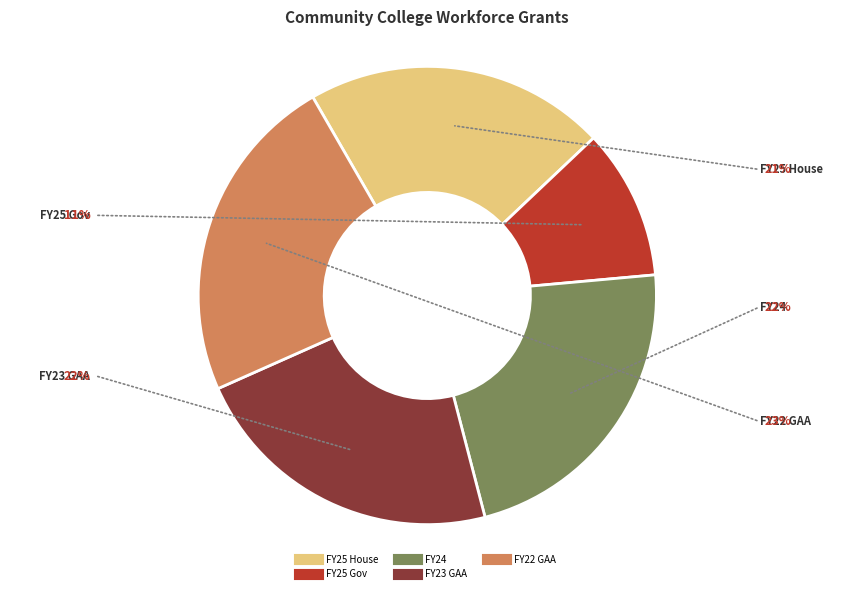

Which category has the smallest portion of the pie?

FY25 Gov